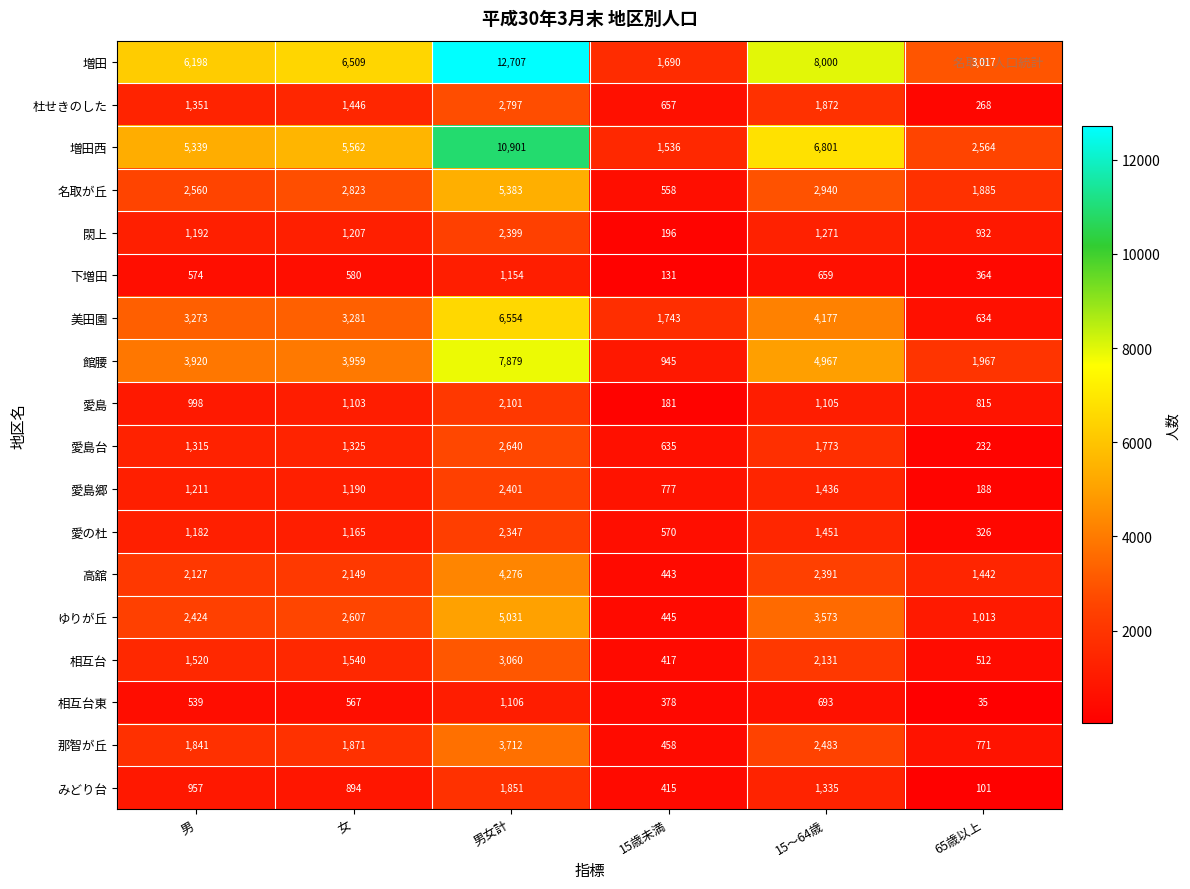

Is it true that 愛島台 equals 2450 at 15〜64歳?

False